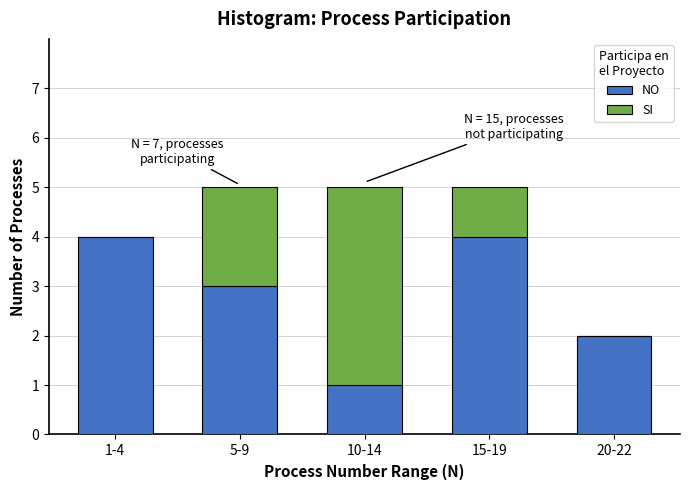

Reading left to right, what are the values for NO?

1-4=4	5-9=3	10-14=1	15-19=4	20-22=2